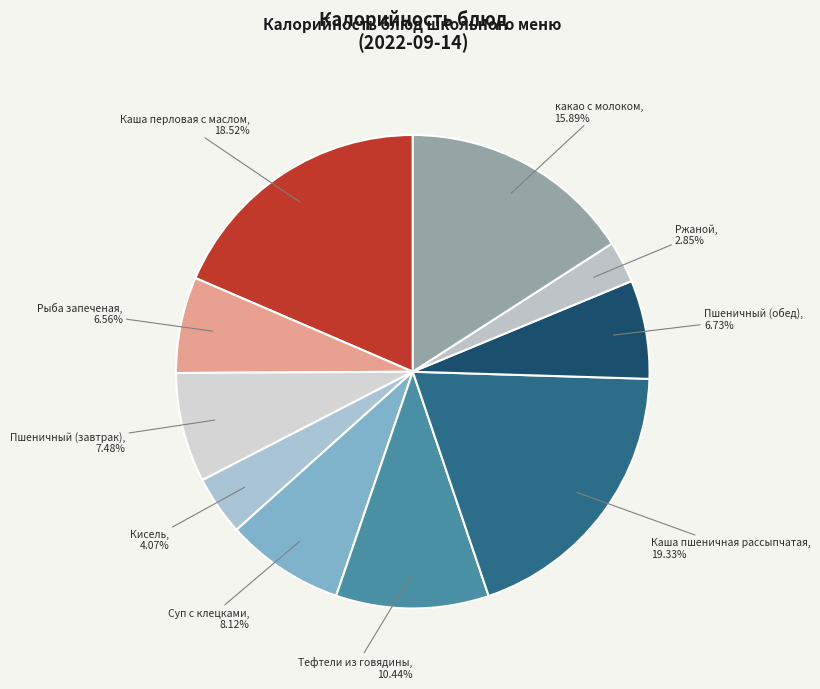

True or false: Тефтели из говядины accounts for 5% of the total.

False